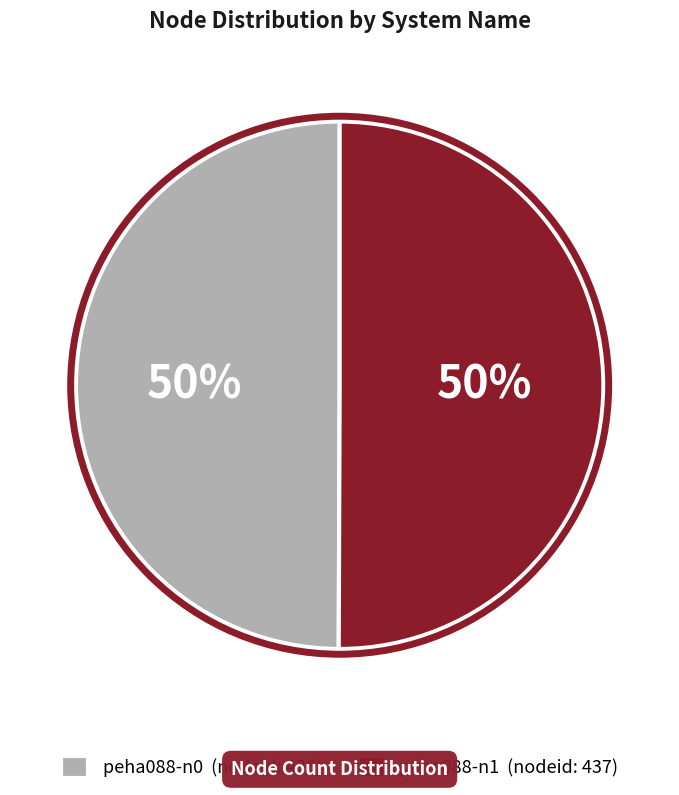

Is the sum of peha088-n1 (nodeid: 437) and peha088-n0 (nodeid: 436) greater than half?

Yes